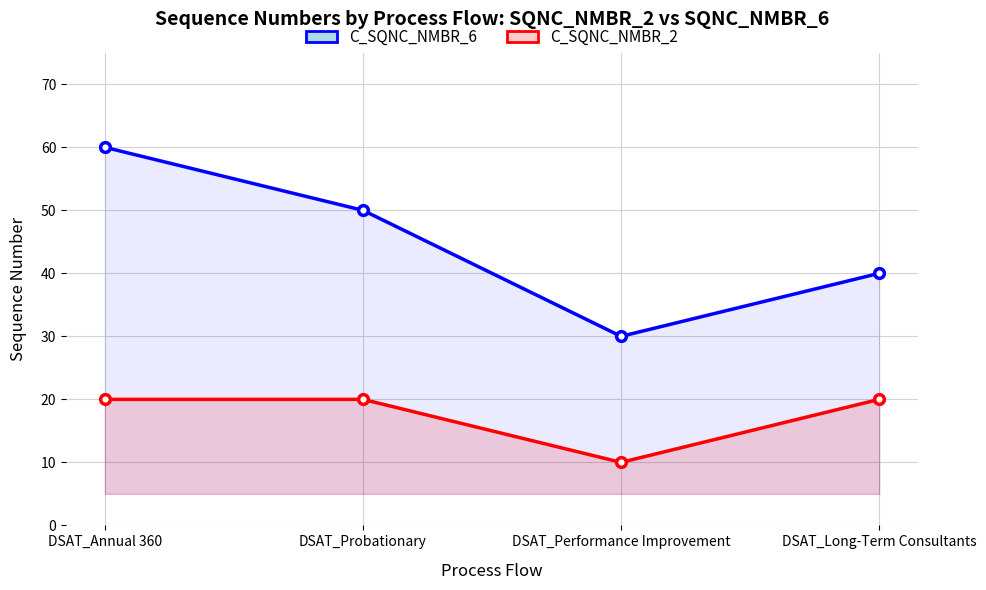

Reading left to right, transcribe all the data shown in this chart.

C_SQNC_NMBR_6: DSAT_Annual 360=60	DSAT_Probationary=50	DSAT_Performance Improvement=30	DSAT_Long-Term Consultants=40
C_SQNC_NMBR_2: DSAT_Annual 360=20	DSAT_Probationary=20	DSAT_Performance Improvement=10	DSAT_Long-Term Consultants=20